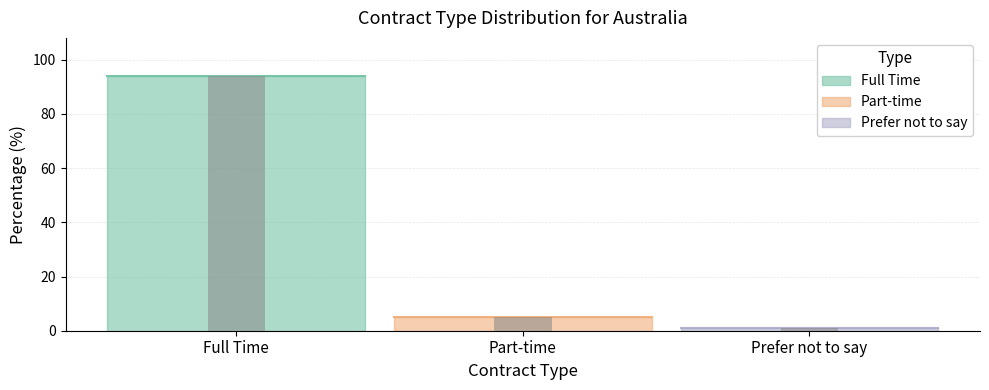

What value does the data have at Prefer not to say?

1.0